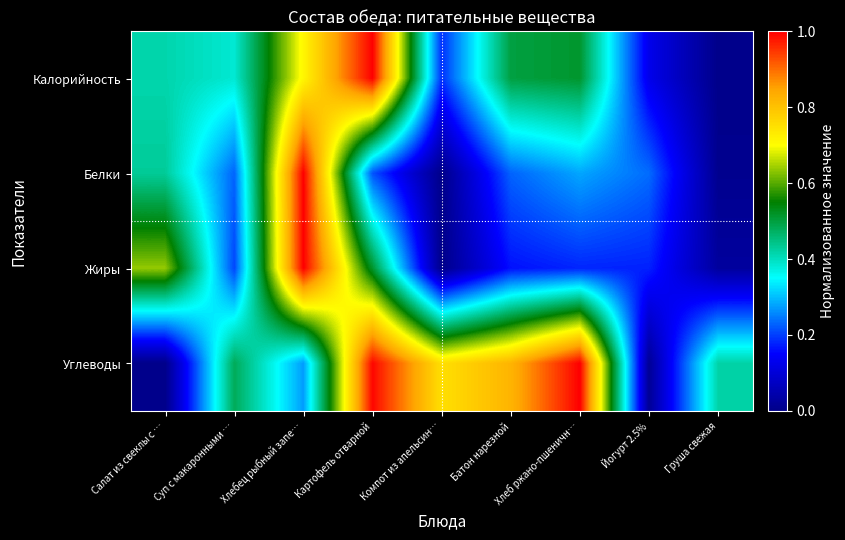

At which category does the chart reach its minimum across all series?

Груша свежая